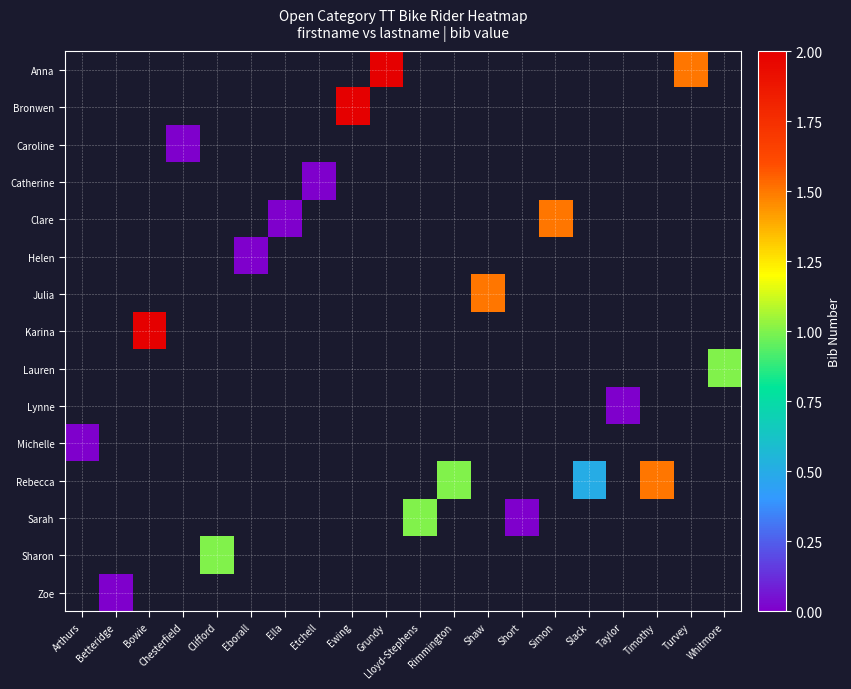

How many series are shown in this chart?

15